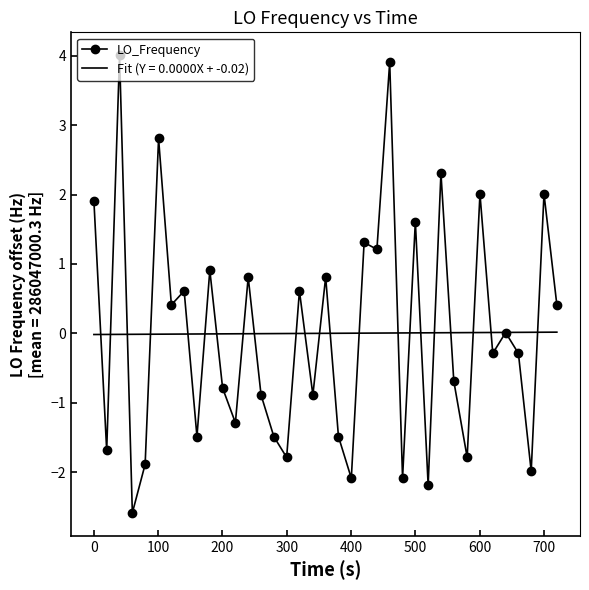

List the series in order of their peak value, highest first.

LO_Frequency, Fit (Y = 0.0000X + -0.02)